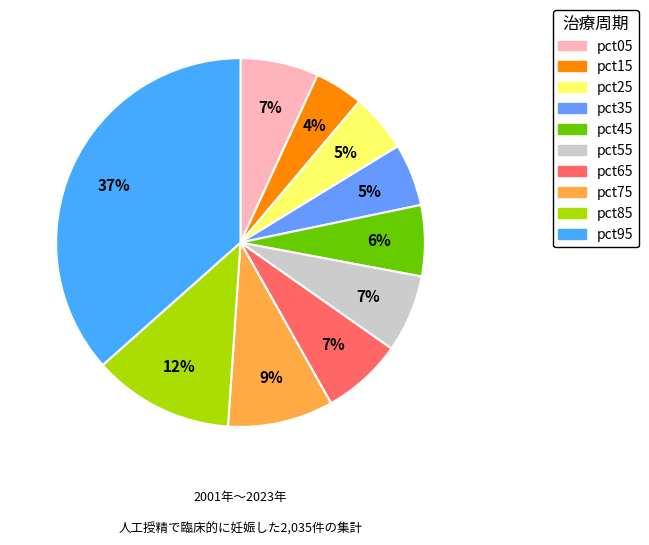

To the nearest percent, what is the average slice percentage?

10%